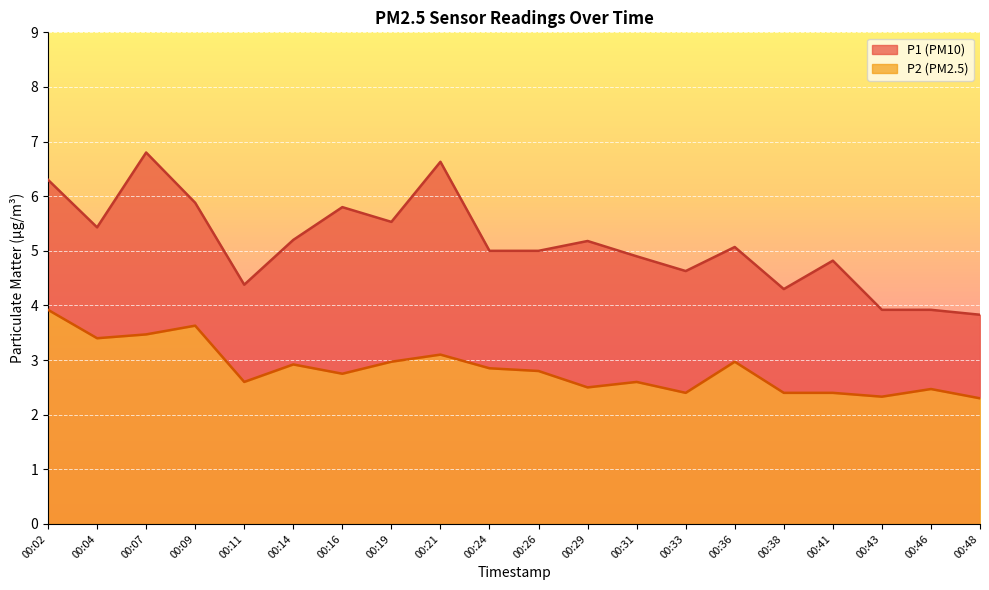

What is the maximum value shown in the chart?

6.8